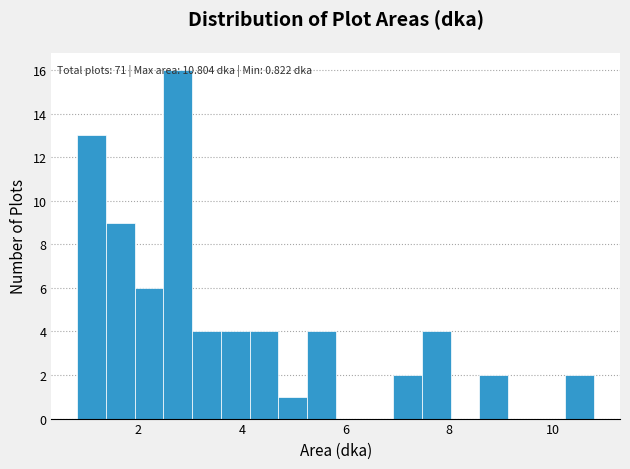

Around what value on the x-axis is the tallest bar? Give the approximate position of its centre, as read against the axis.

2.8